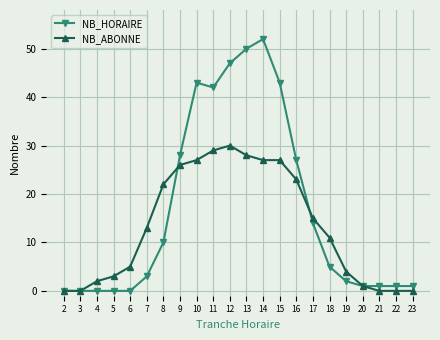

At which label does NB_HORAIRE first exceed 5?

8